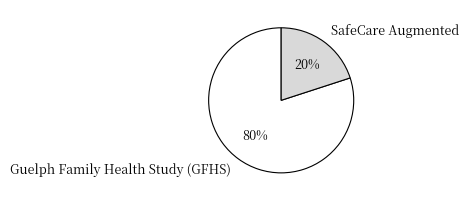

Which category has the biggest portion of the pie?

Guelph Family Health Study (GFHS)